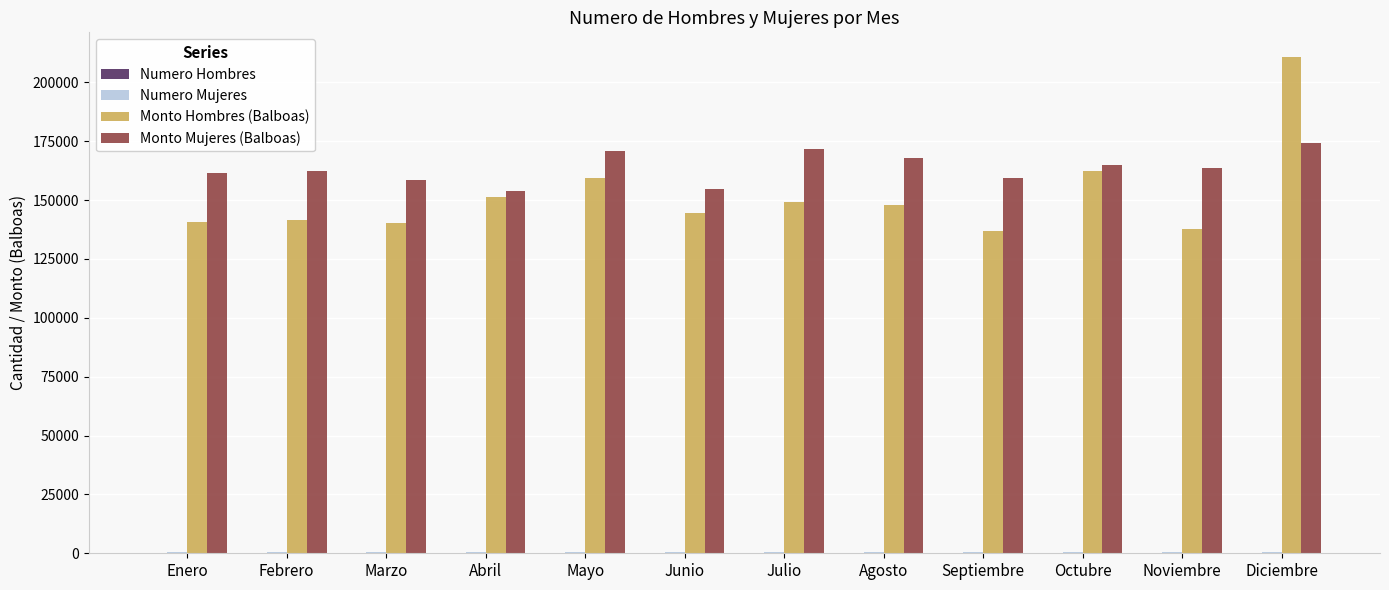

What is the sum of all Monto Hombres (Balboas) values?

1822326.0